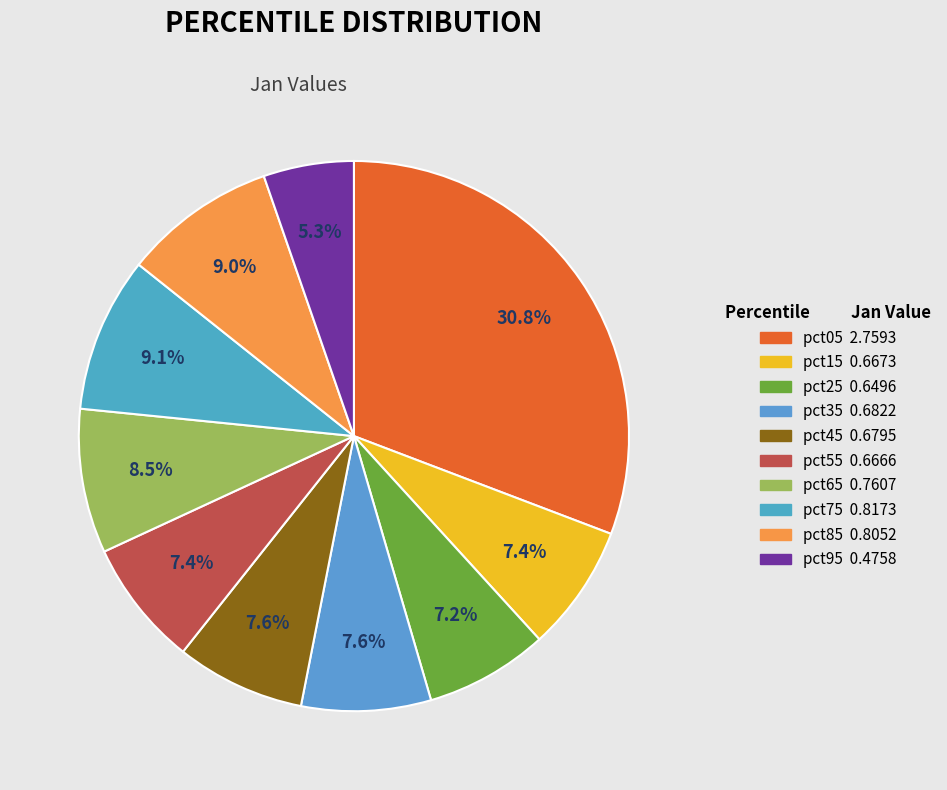

The pct95 slice represents 11% of the pie. True or false?

False